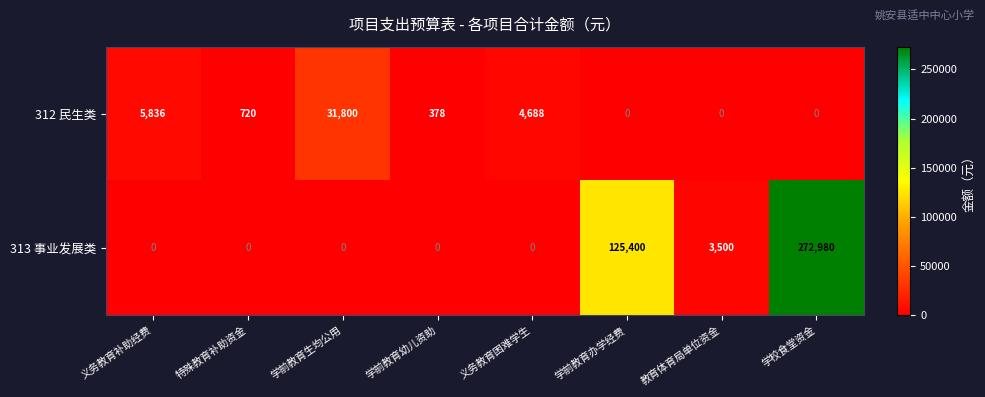

What is the maximum value for 312 民生类?

31800